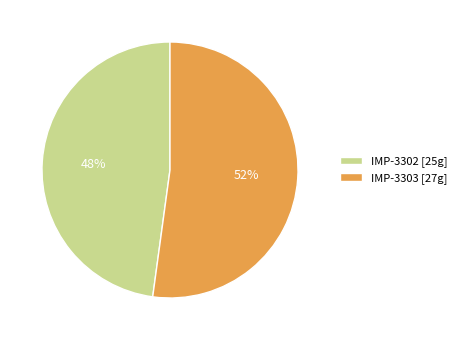

Rank the categories by value from highest to lowest.

IMP-3303, IMP-3302